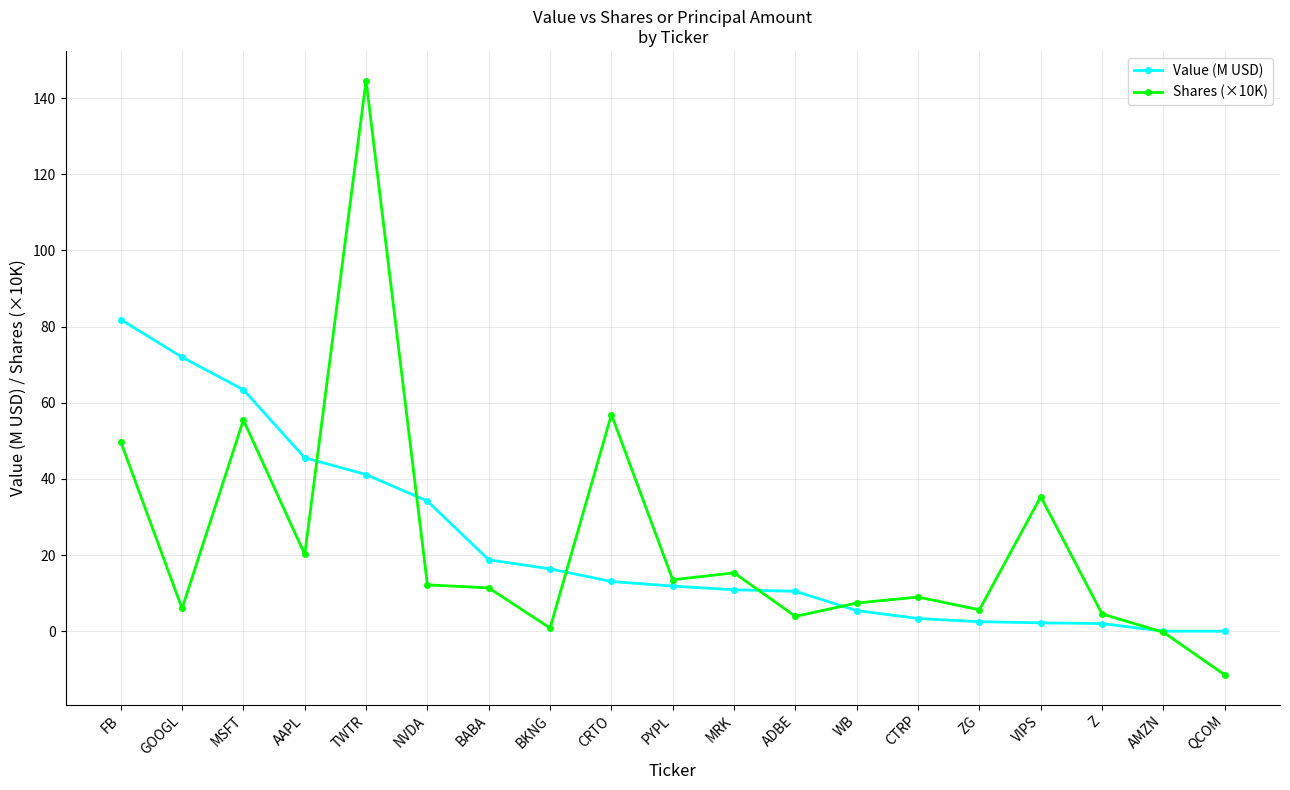

What is the difference between the highest and lowest values at CRTO?

43.8